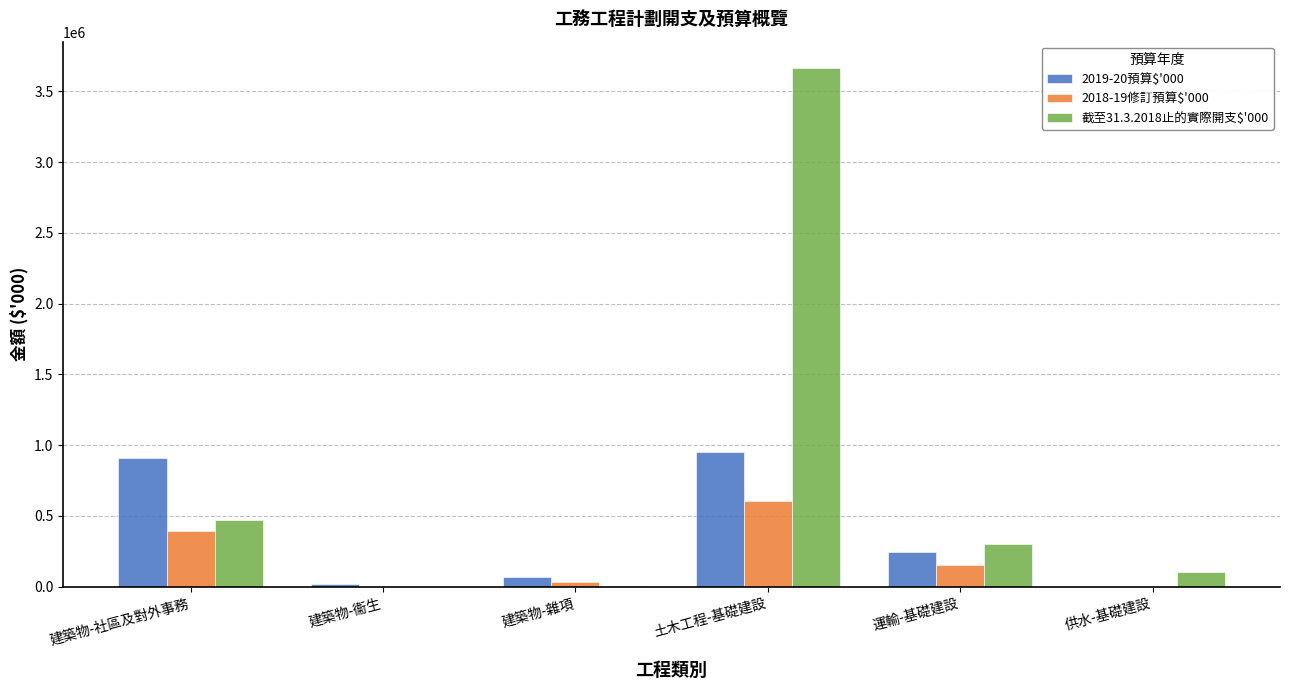

Which category has the highest value in the 截至31.3.2018止的實際開支$'000 series?

土木工程-基礎建設